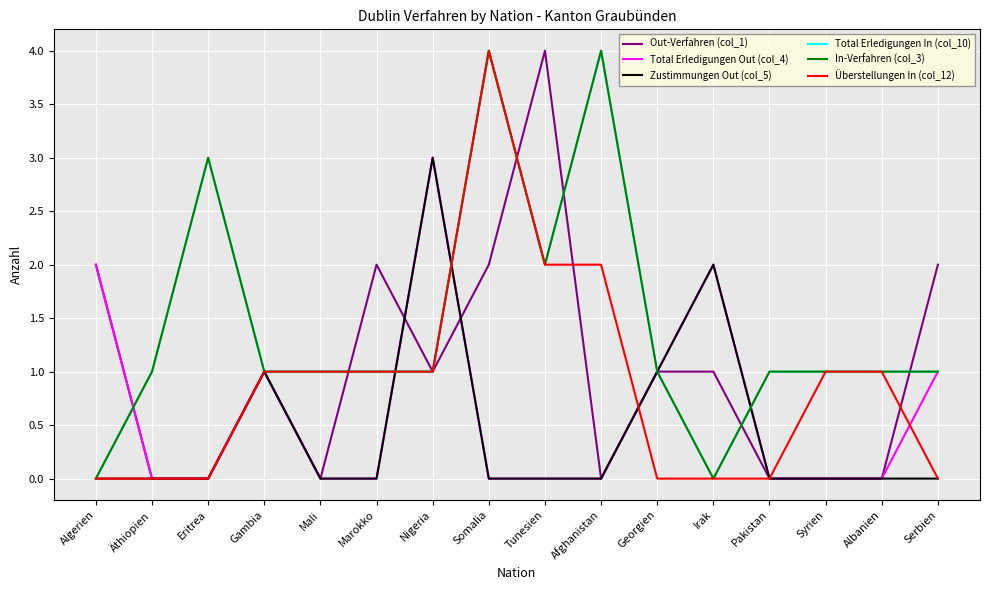

Does the chart display data point markers on the line(s)?

No